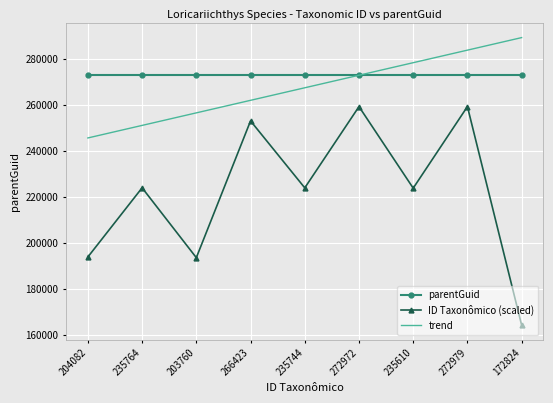

True or false: ID Taxonômico (scaled) has a value of 356728.2 at 266423.

False